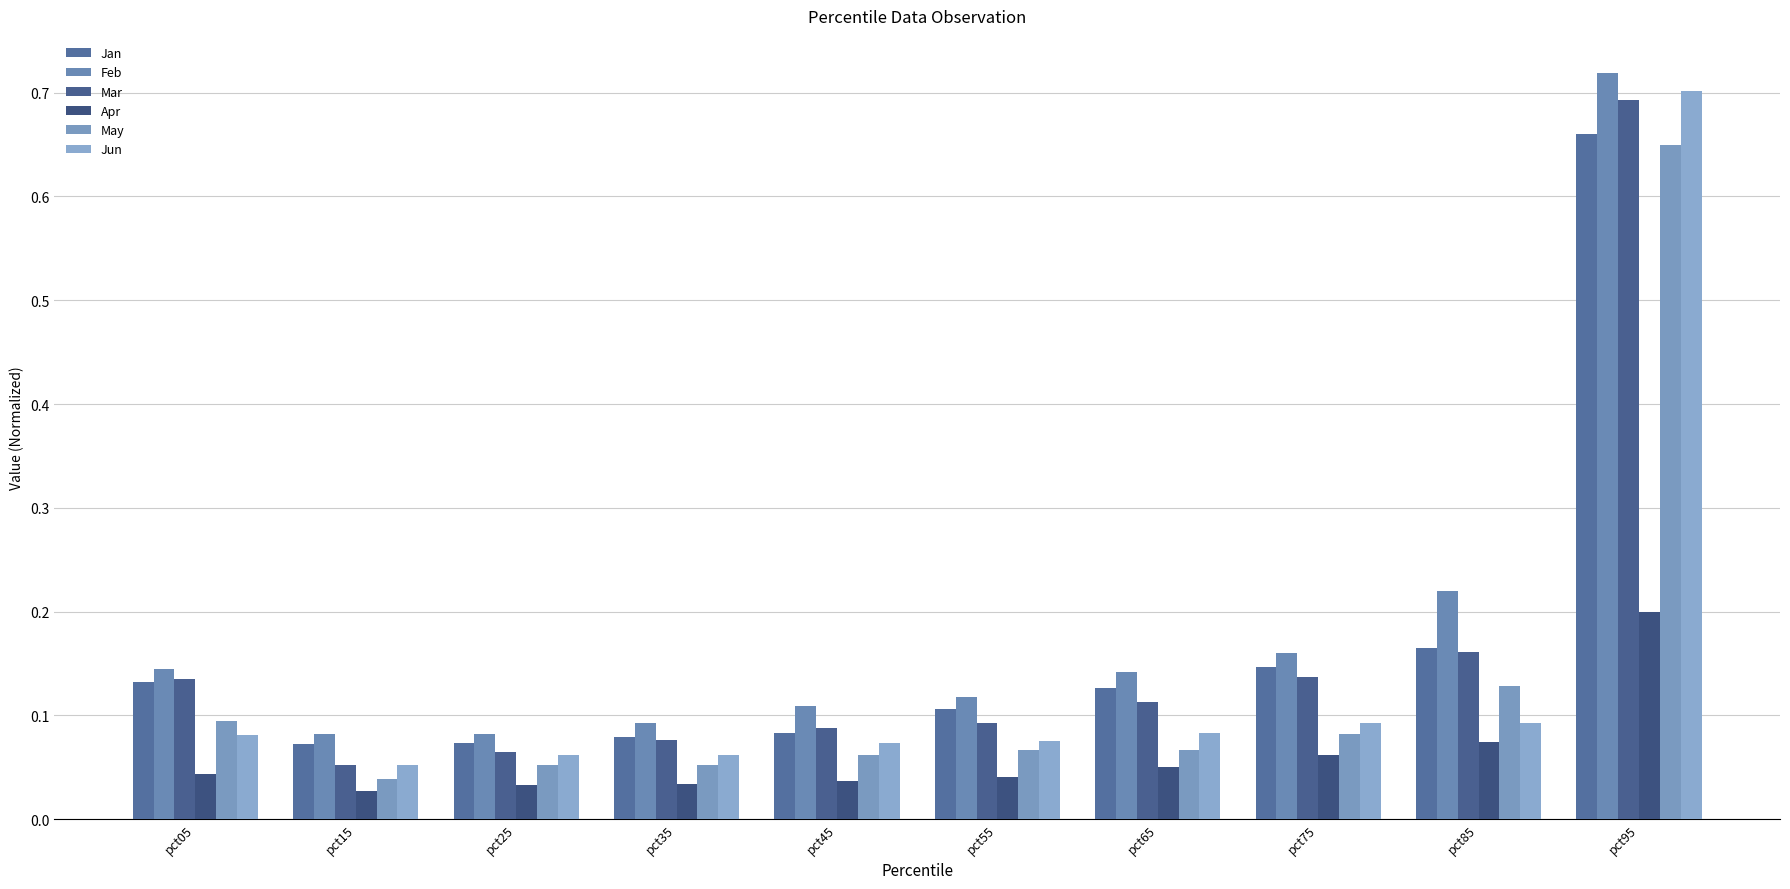

List the series in order of their peak value, highest first.

Feb, Jun, Mar, Jan, May, Apr